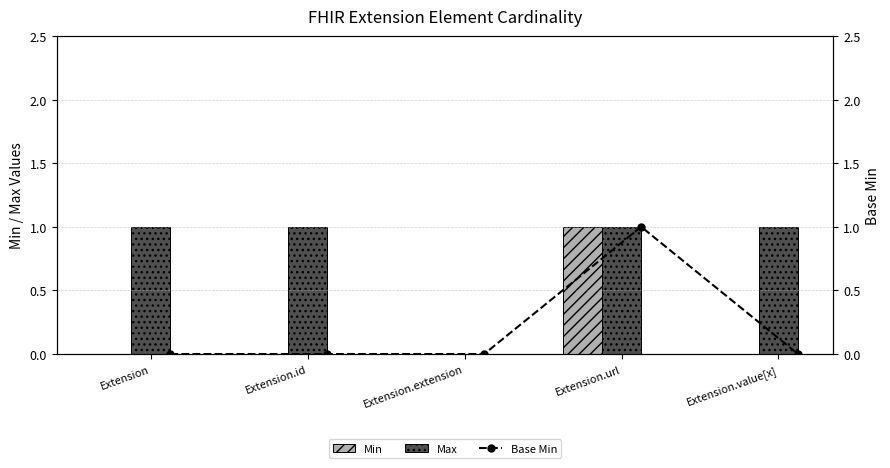

Which has a higher value, Extension.extension or Extension.url?

Extension.url